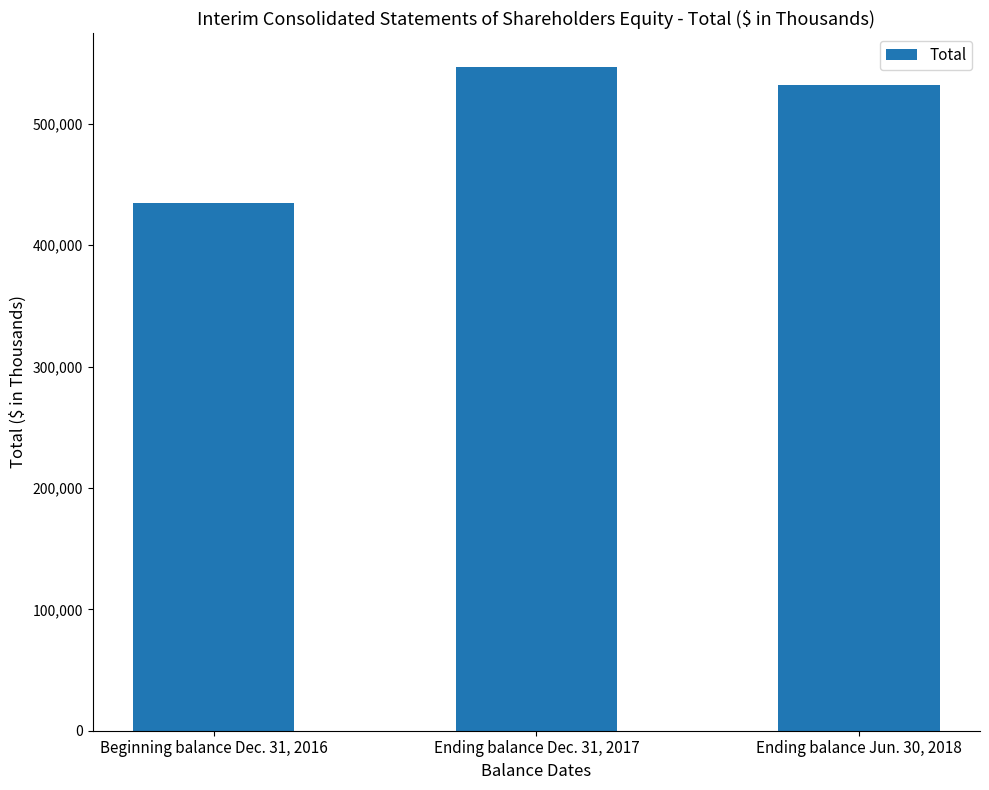

Rank the categories by value from lowest to highest.

Beginning balance Dec. 31, 2016, Ending balance Jun. 30, 2018, Ending balance Dec. 31, 2017